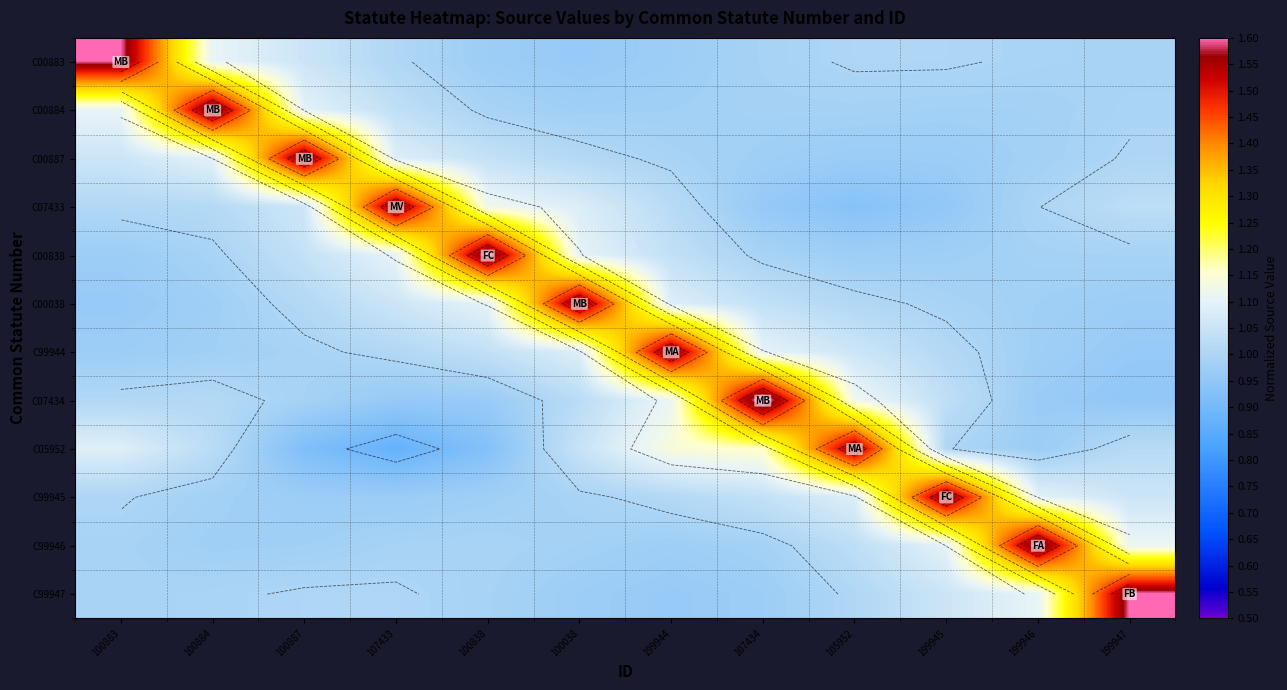

Count the number of data series in this chart.

12